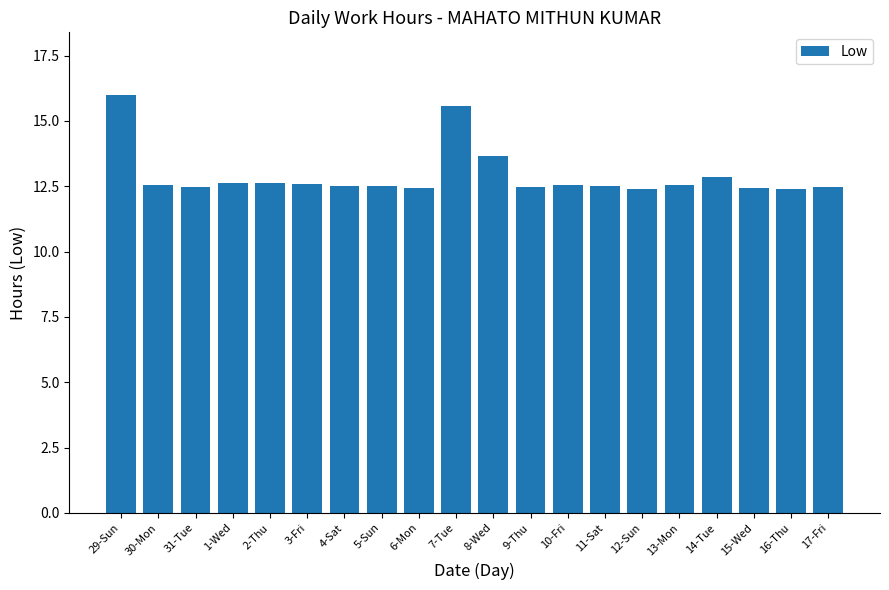

The chart shows a value of 7.5 at 31-Tue. True or false?

False